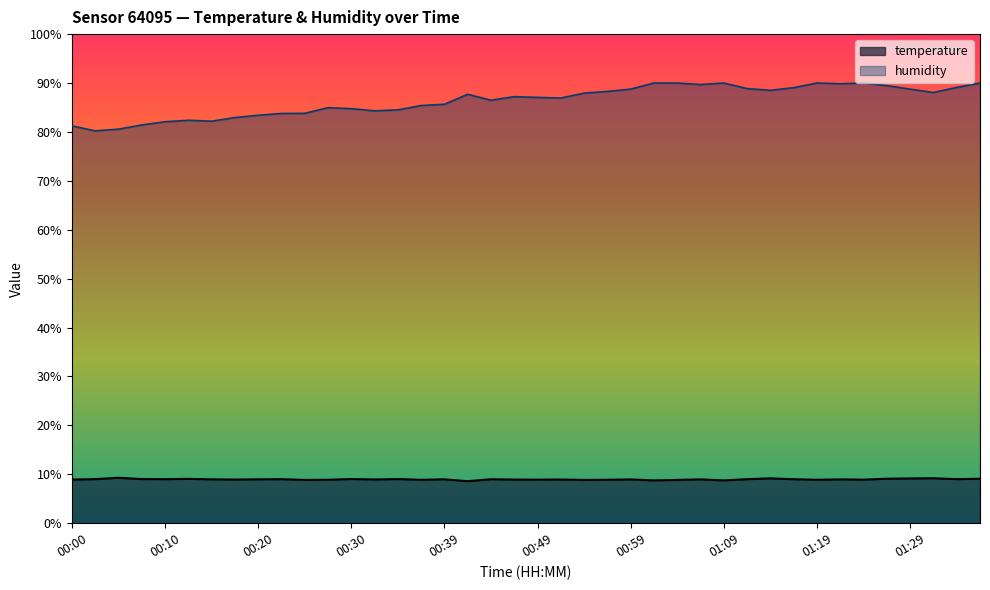

Which series has the widest spread of values?

humidity